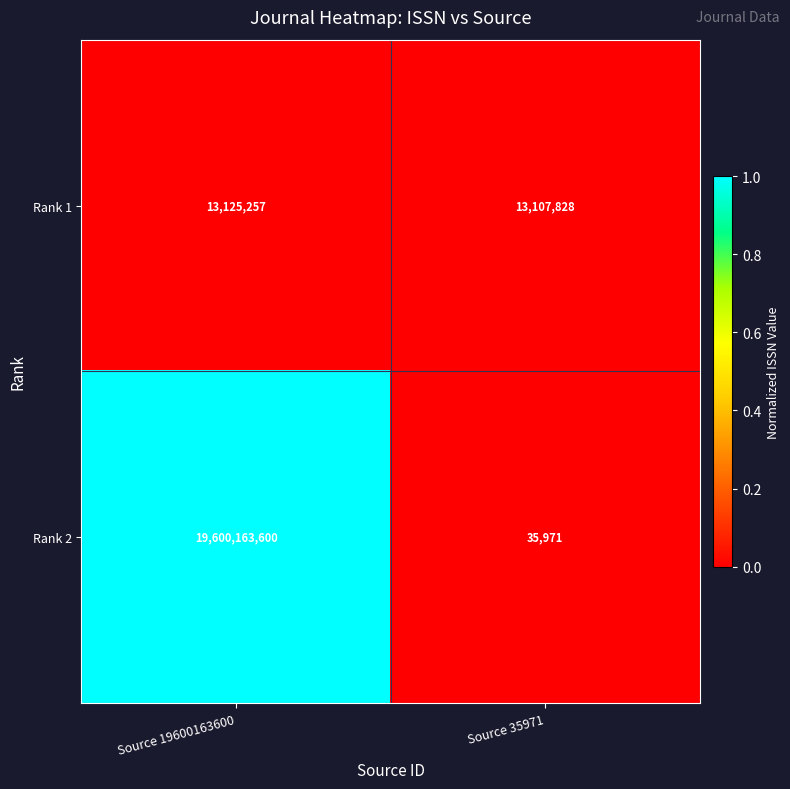

What is the maximum value shown in the chart?

19600163600